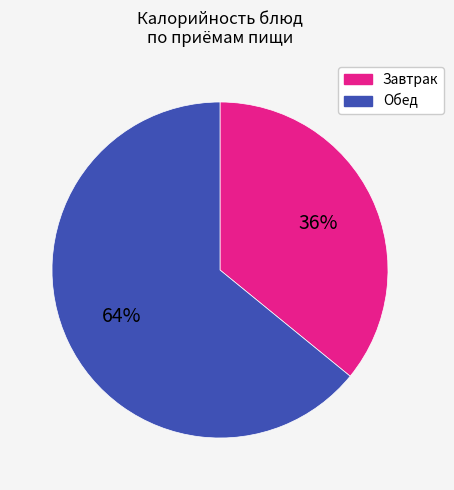

Is there any slice that represents more than half of the pie?

Yes